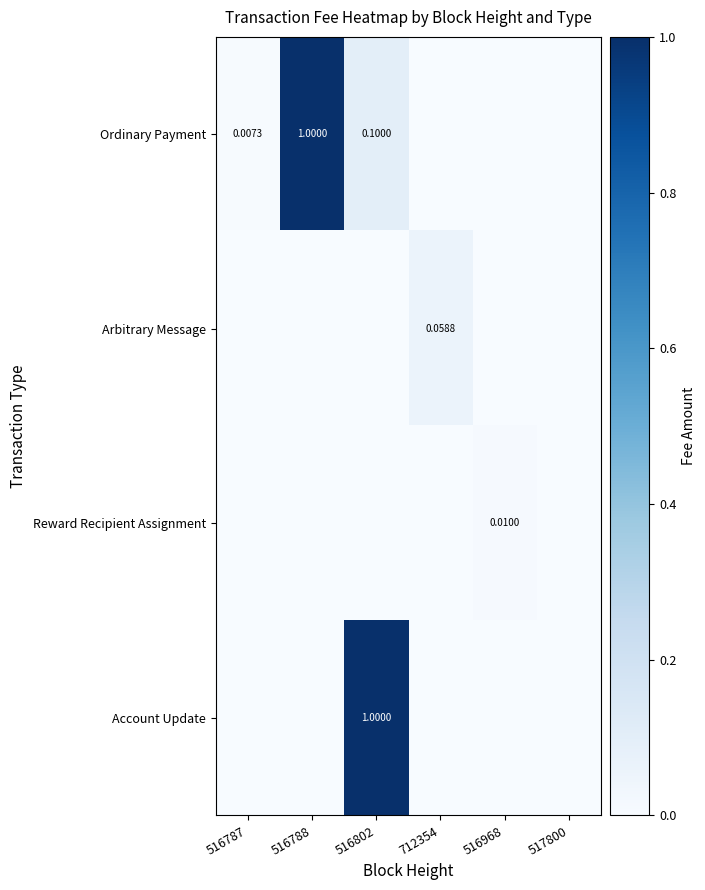

Which series has the widest spread of values?

Ordinary Payment